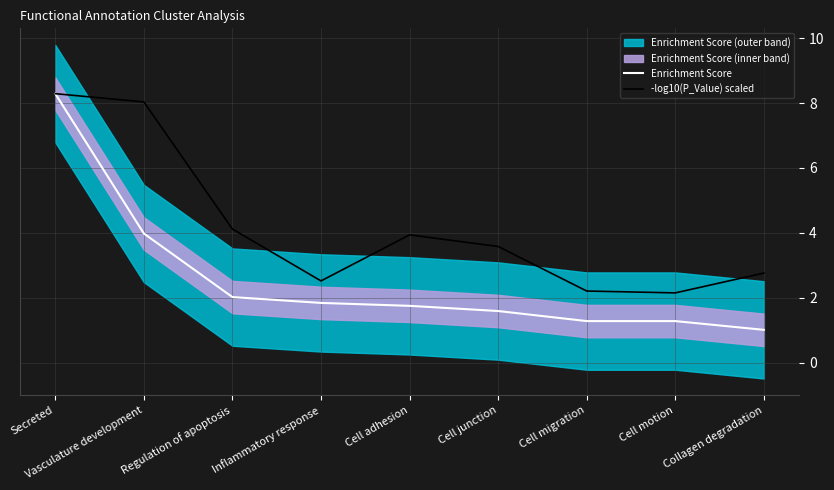

True or false: Enrichment Score and -log10(P_Value) scaled cross at least once.

False